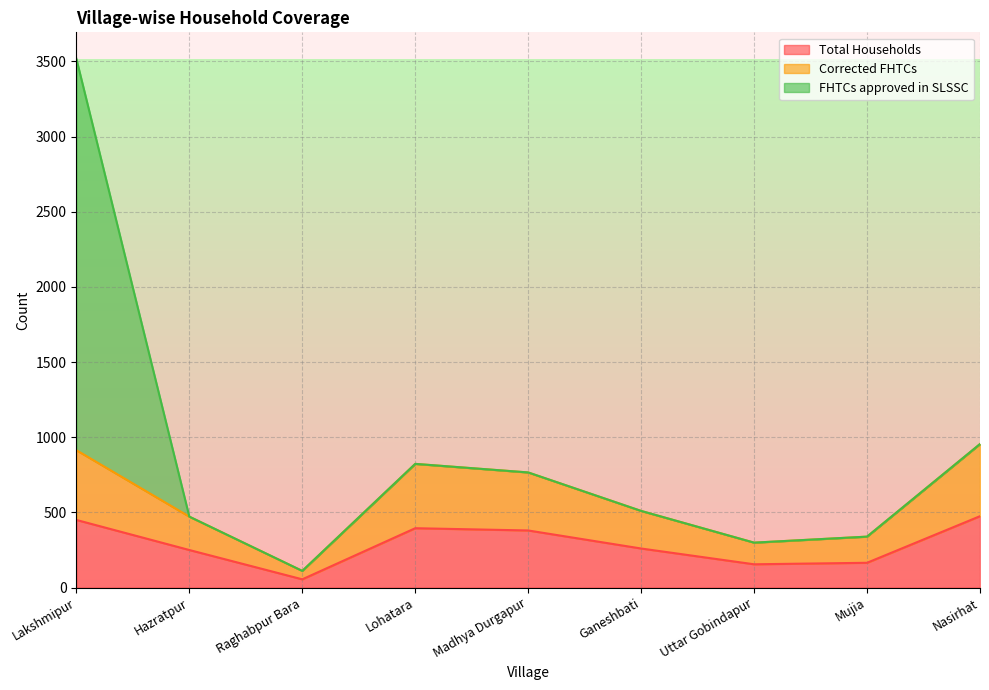

Is it true that Total Households equals 475 at Nasirhat?

True